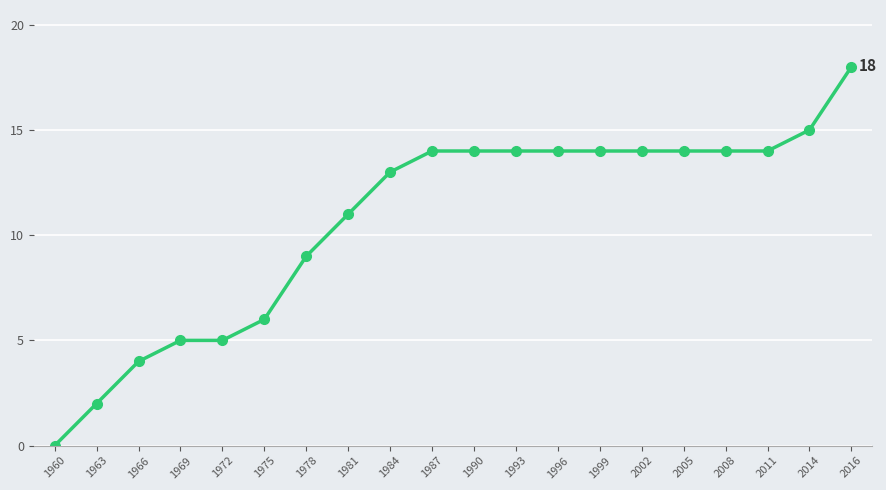

What is the change in value from 1960 to 1963?

+2